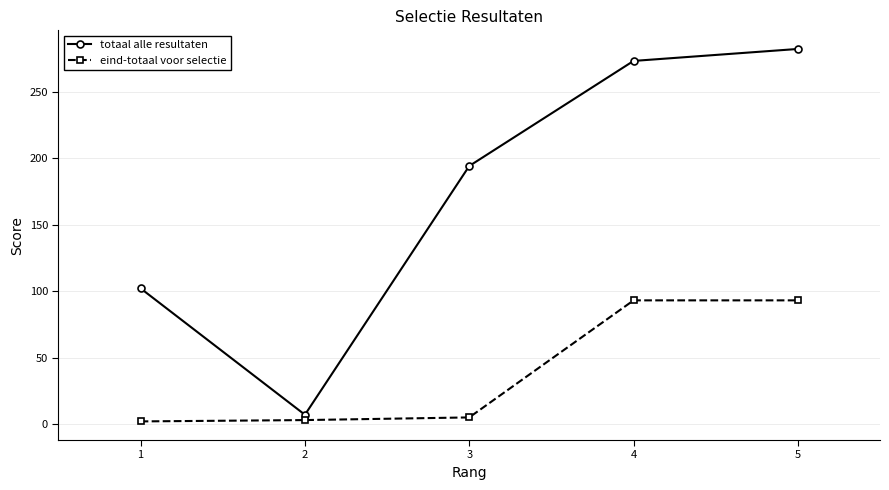

Does the chart display data point markers on the line(s)?

Yes